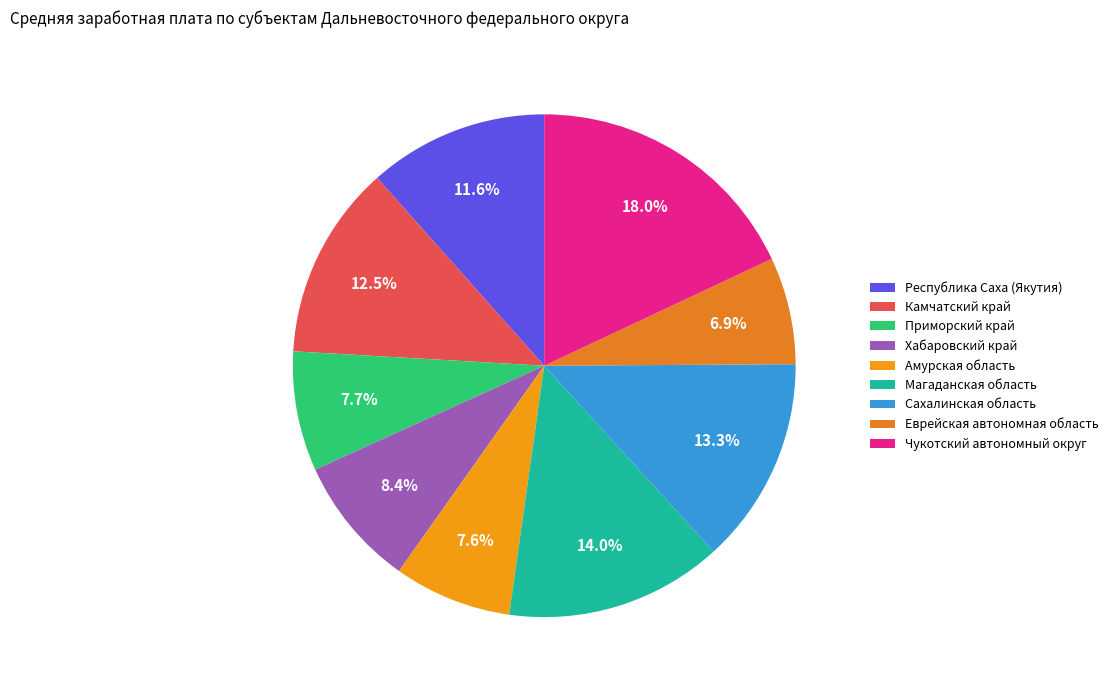

Do Хабаровский край and Еврейская автономная область together represent more than half of the pie?

No